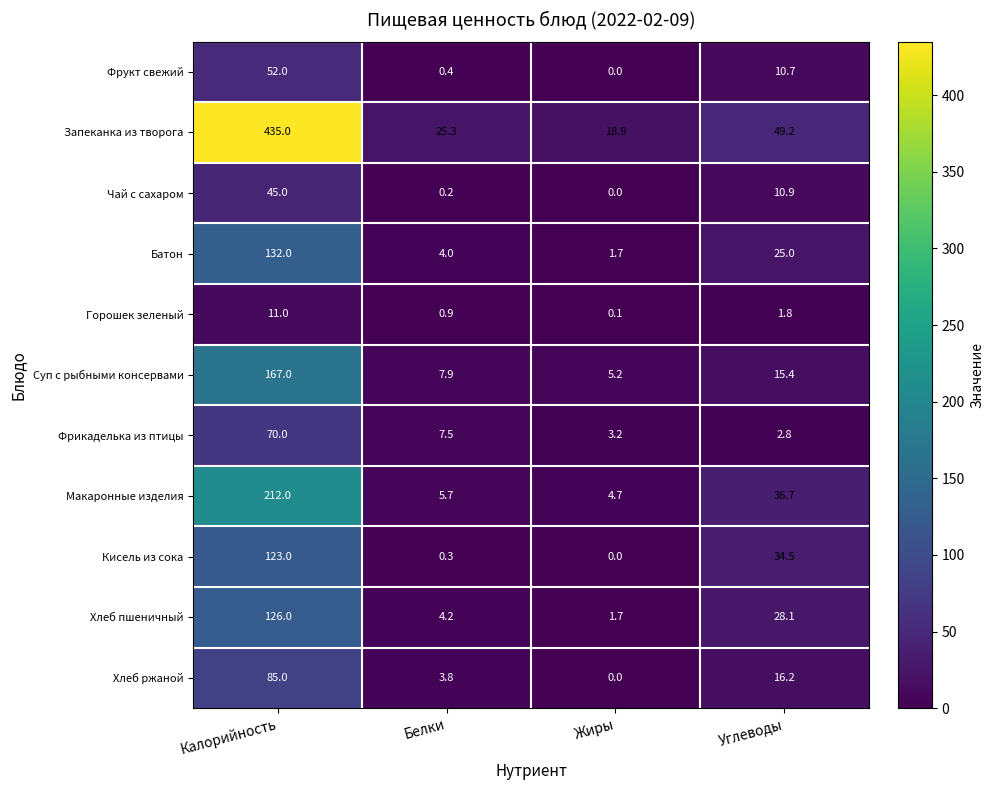

What is the spread (max minus min) of values at Жиры?

18.9